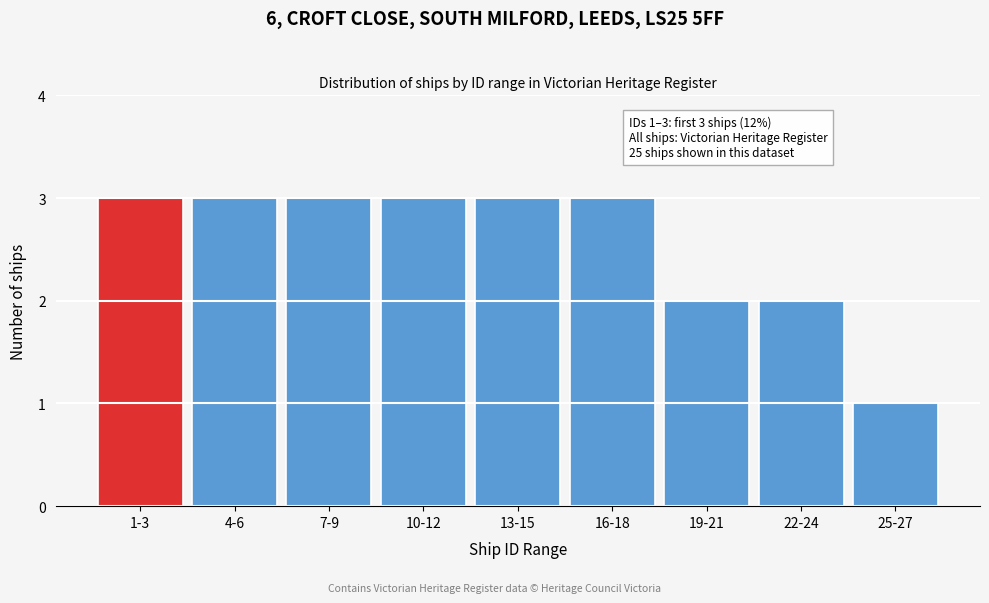

Reading left to right, what are all the values shown in this chart?

3	3	3	3	3	3	2	2	1